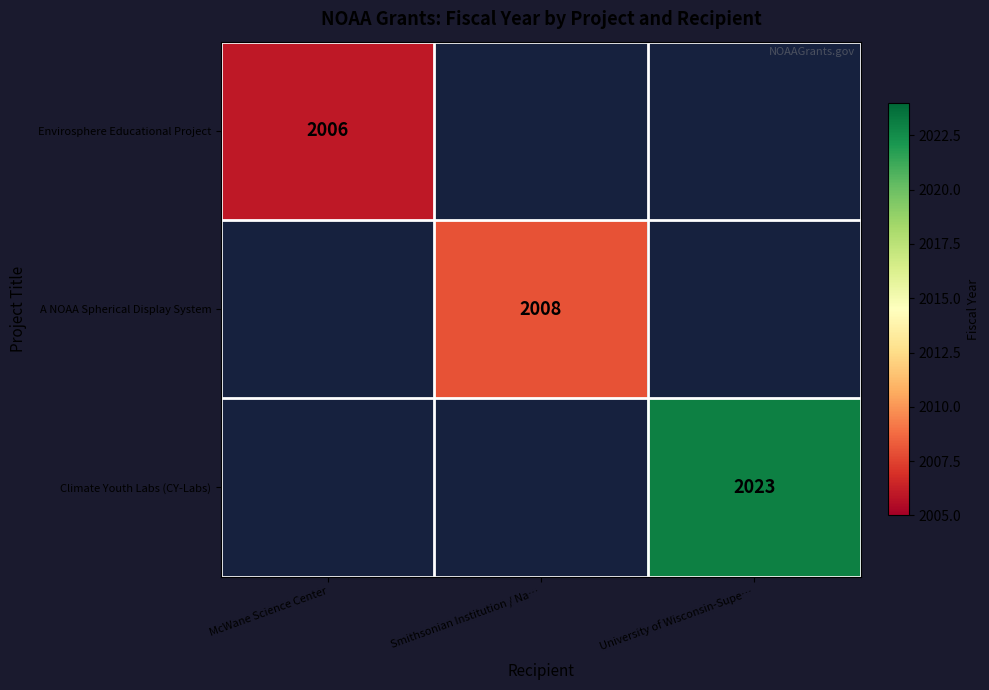

The value of Envirosphere Educational Project at McWane Science Center is 565. True or false?

False